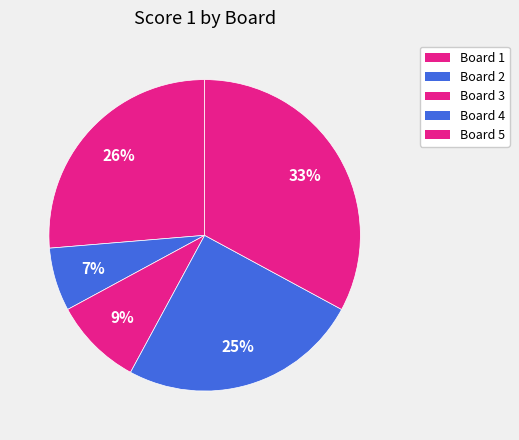

Rank the categories by value from lowest to highest.

Board 2, Board 3, Board 4, Board 1, Board 5